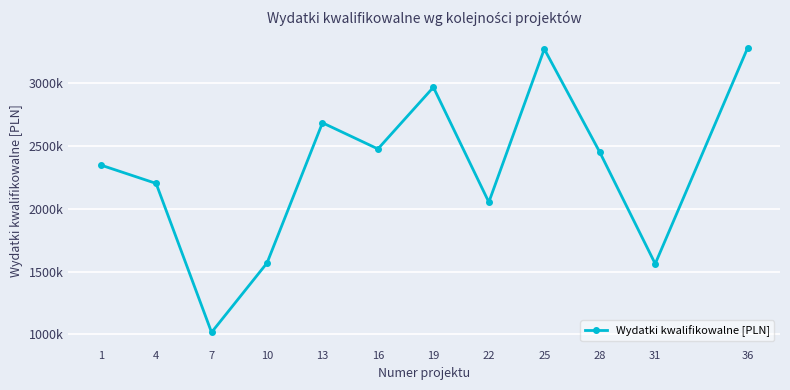

How many data points are above 2450275?

6